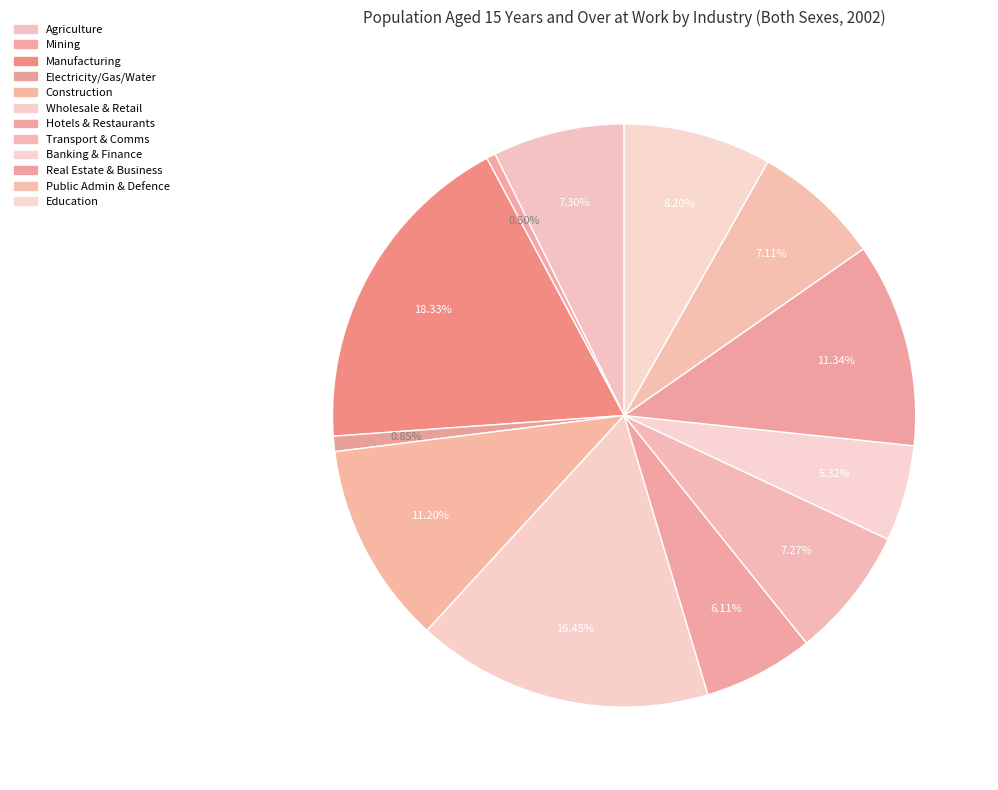

Count the number of slices in the pie.

12